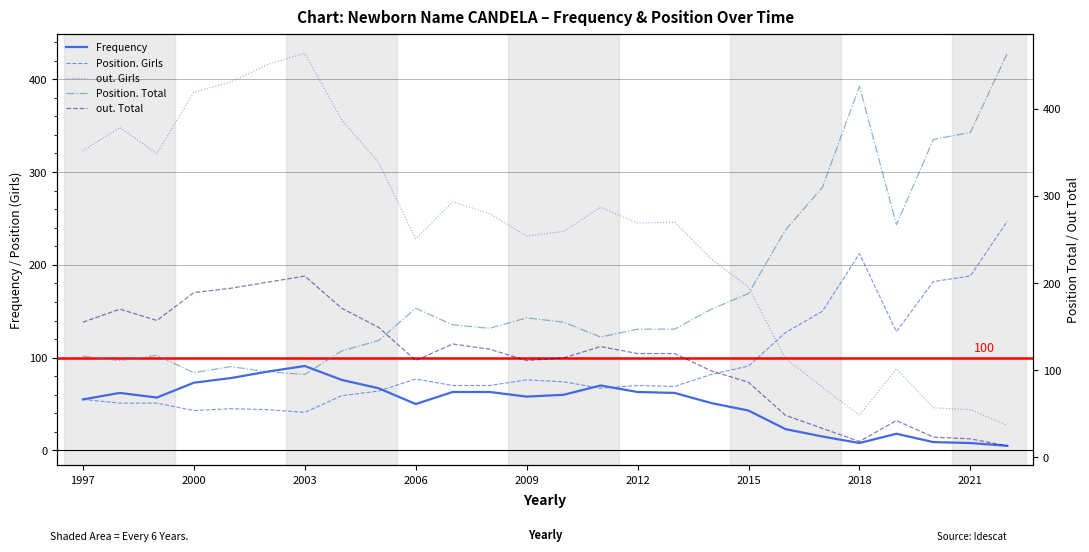

What is the highest value of the out. Girls series?

428